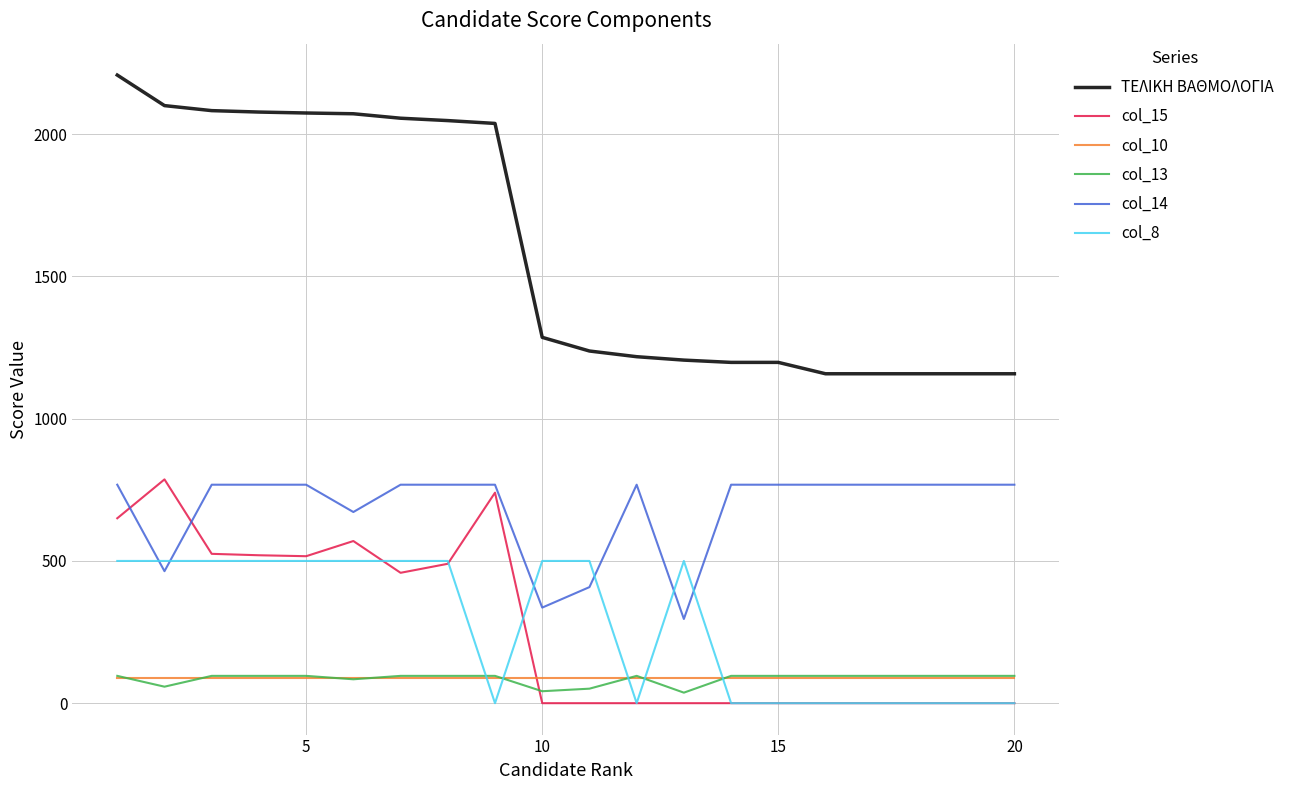

What is the minimum value for col_14?

296.0